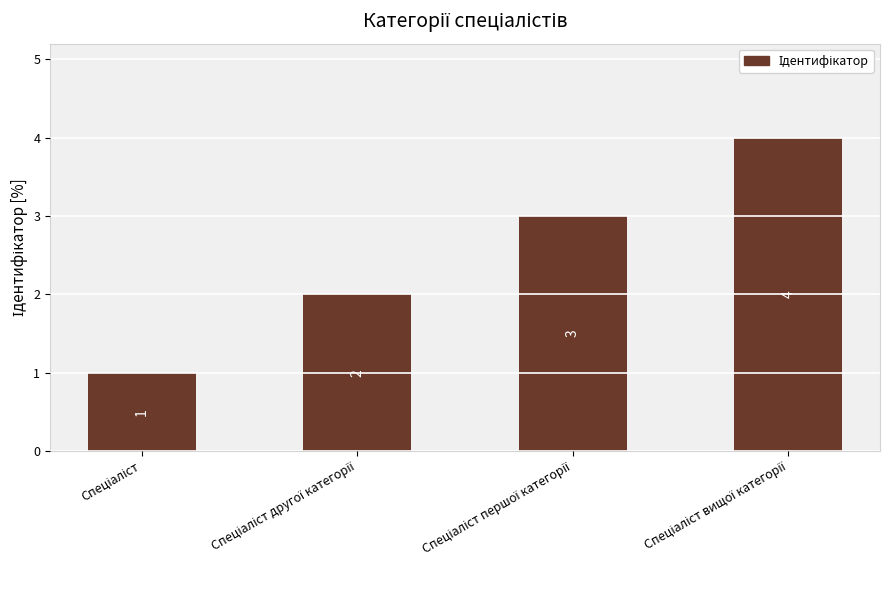

How many values are between 2 and 4?

3